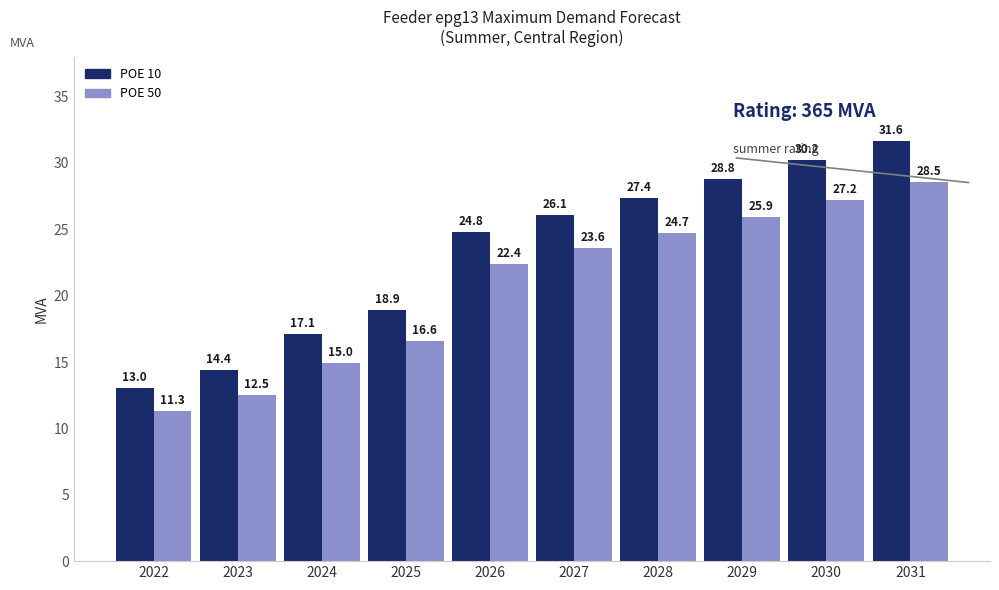

What is the minimum value for POE 10?

13.0